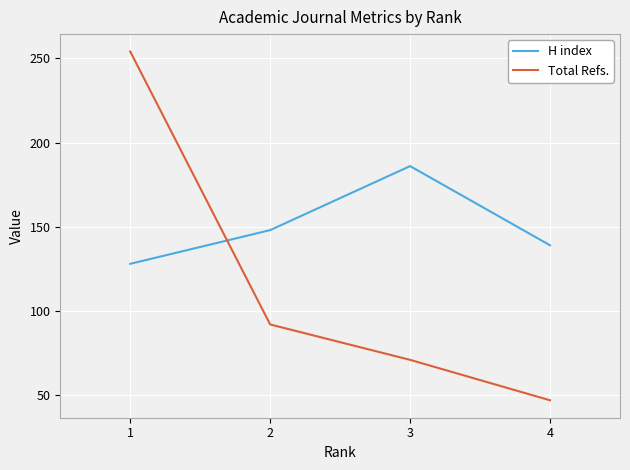

True or false: Total Refs. has more than 2 interior local peaks.

False